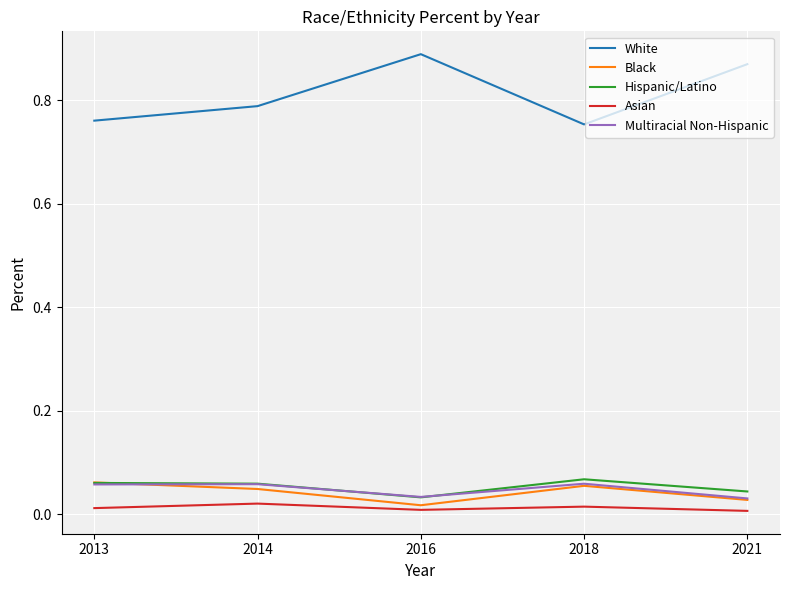

What is the total value across all series at 2014?

1.0